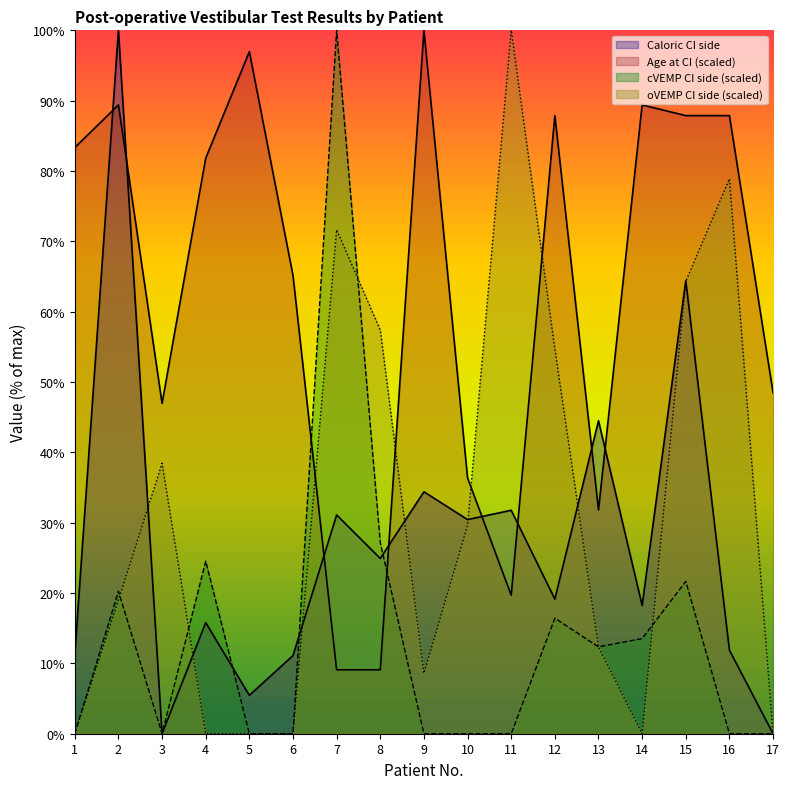

The cVEMP CI side series shows -38.5 at 11. True or false?

False